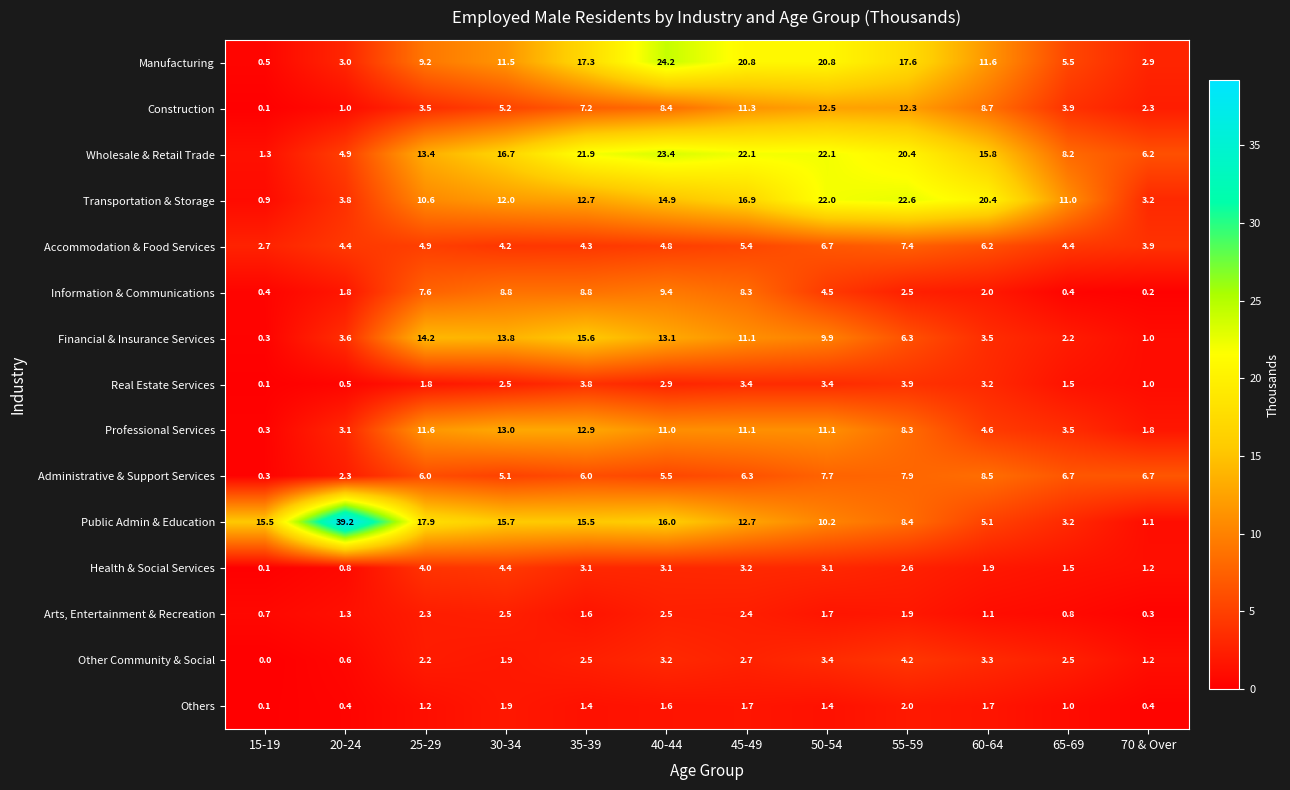

What is the total value across all series at 35-39?

134.6